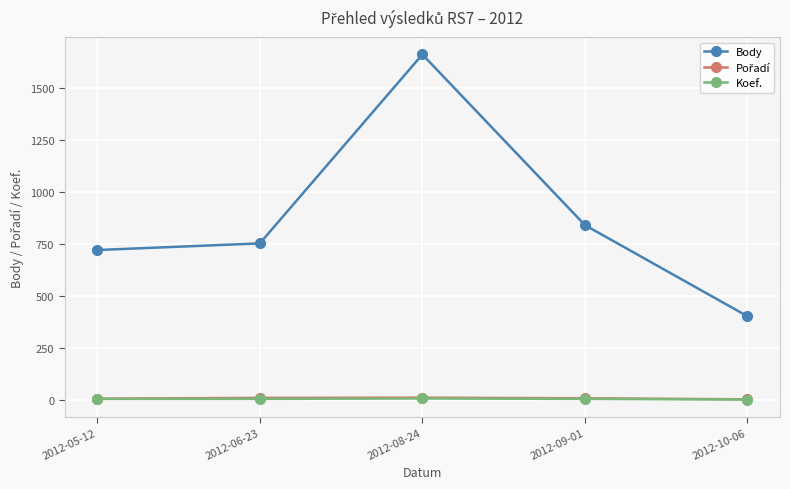

At which category does the chart reach its peak across all series?

2012-08-24